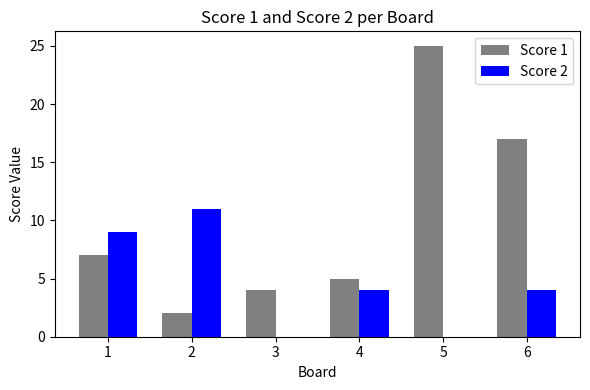

The Score 2 series shows 9 at 1. True or false?

True